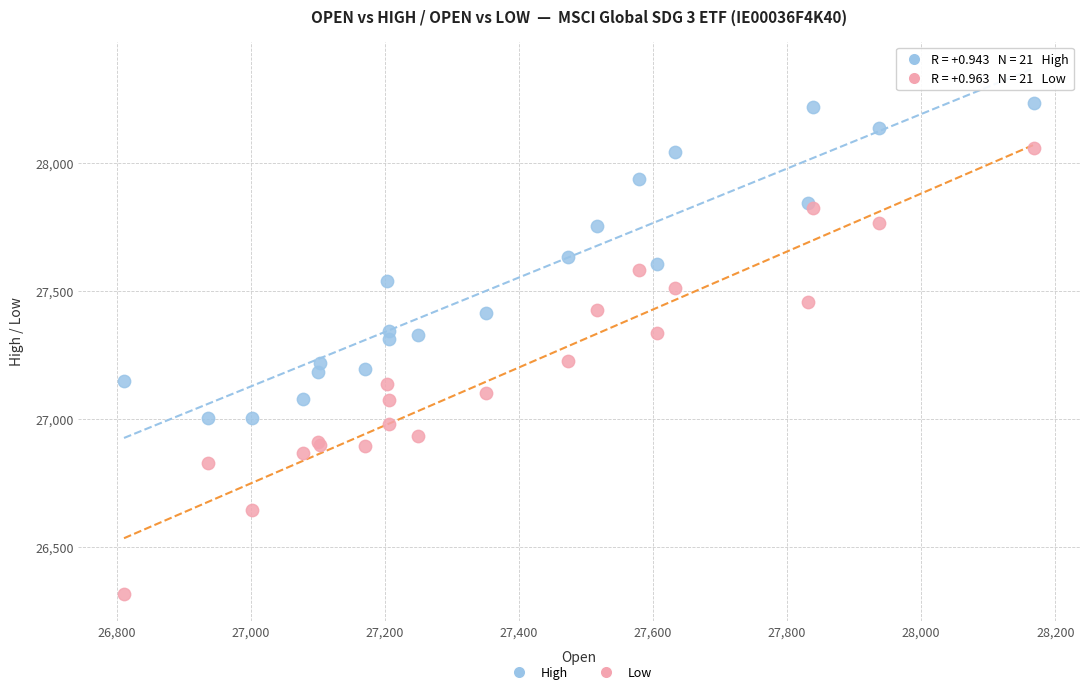

Which series has the widest spread of Y values?

Low